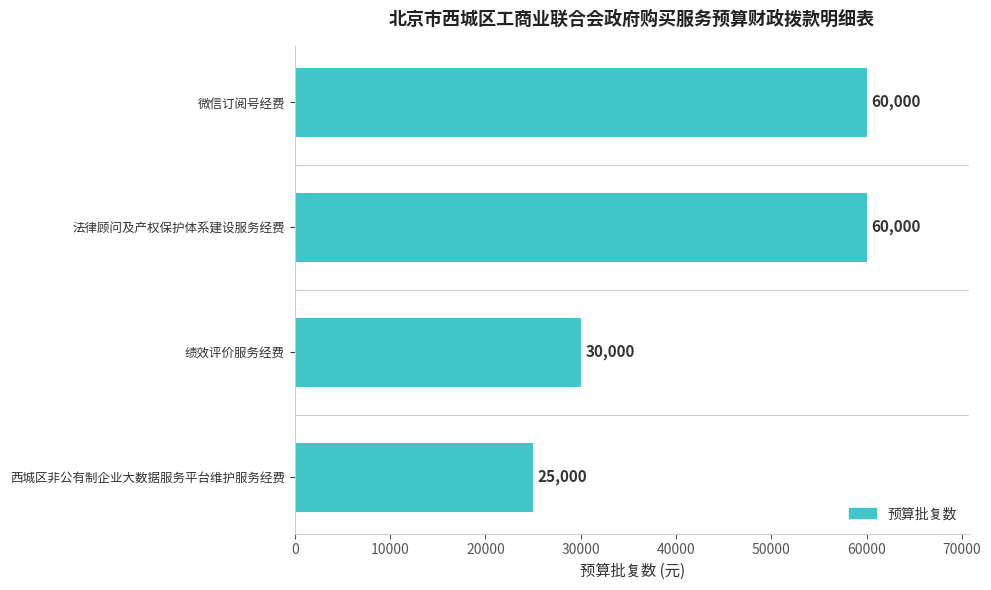

What is the minimum value shown in the chart?

25000